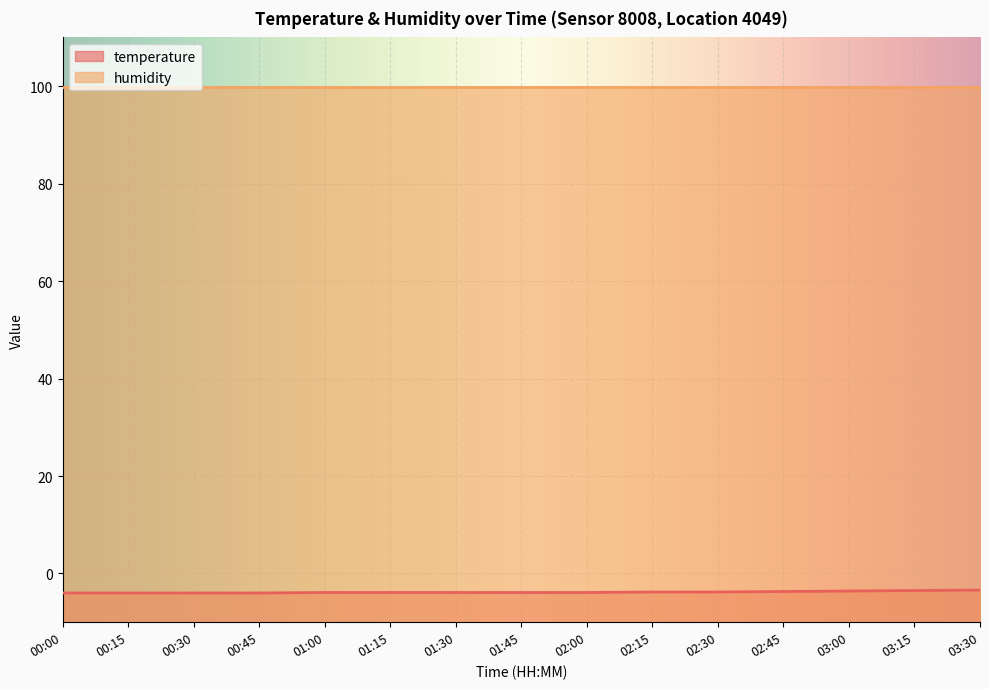

How many lines are shown in the chart?

2